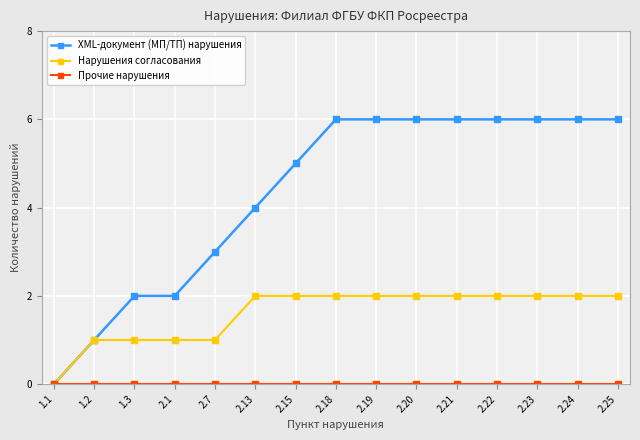

Is it true that XML-документ (МП/ТП) нарушения equals 3 at 2.7?

True